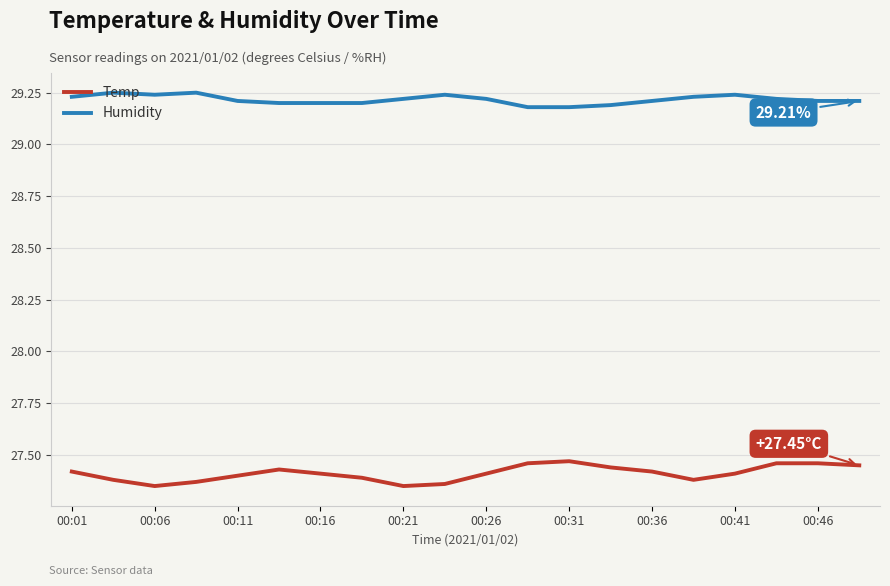

List the series in order of their overall mean, lowest first.

Temp, Humidity